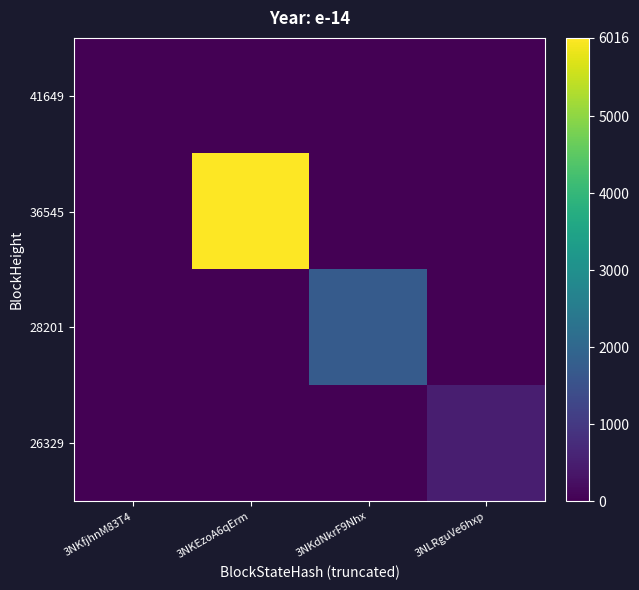

At how many categories does at least one series exceed 1938?

1